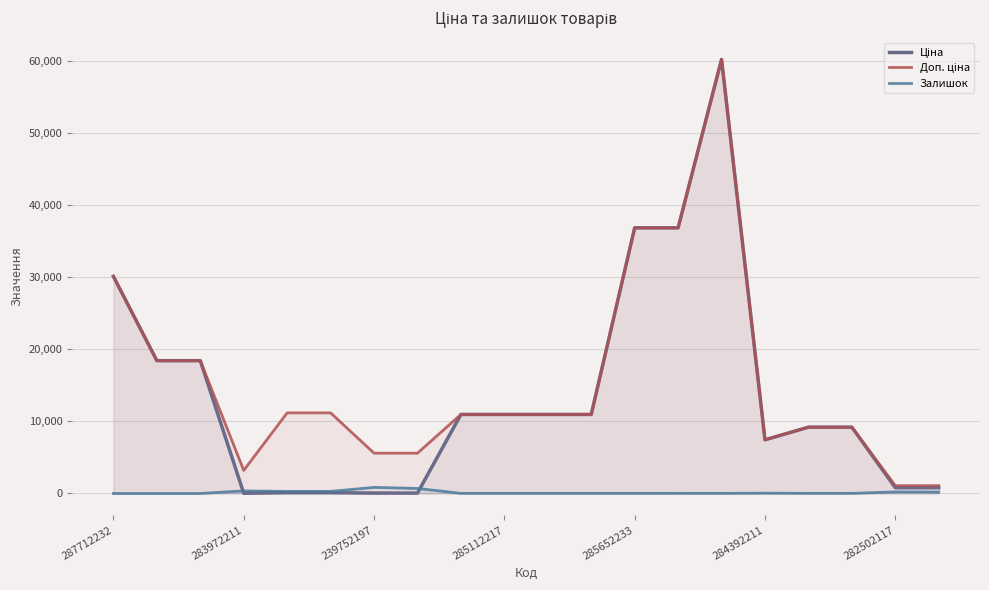

Which series has the widest spread of values?

Ціна